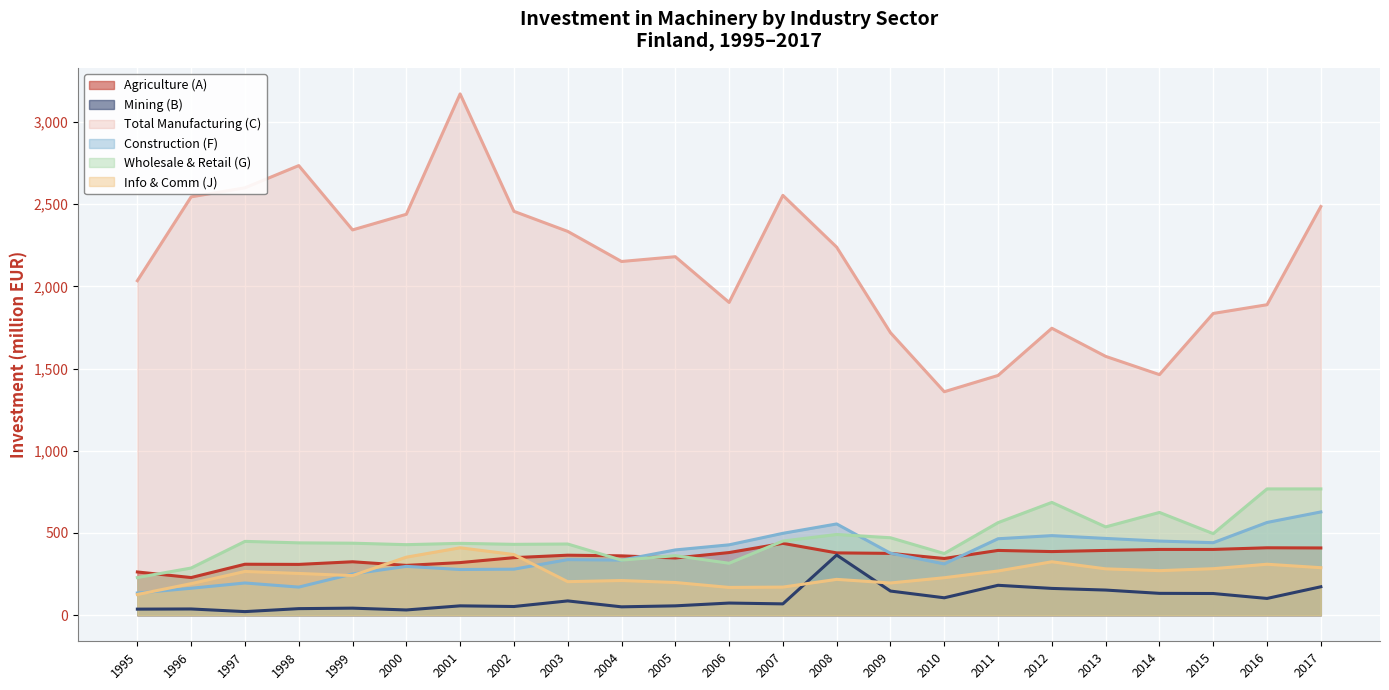

At which category does Construction (F) reach its first local peak?

1997